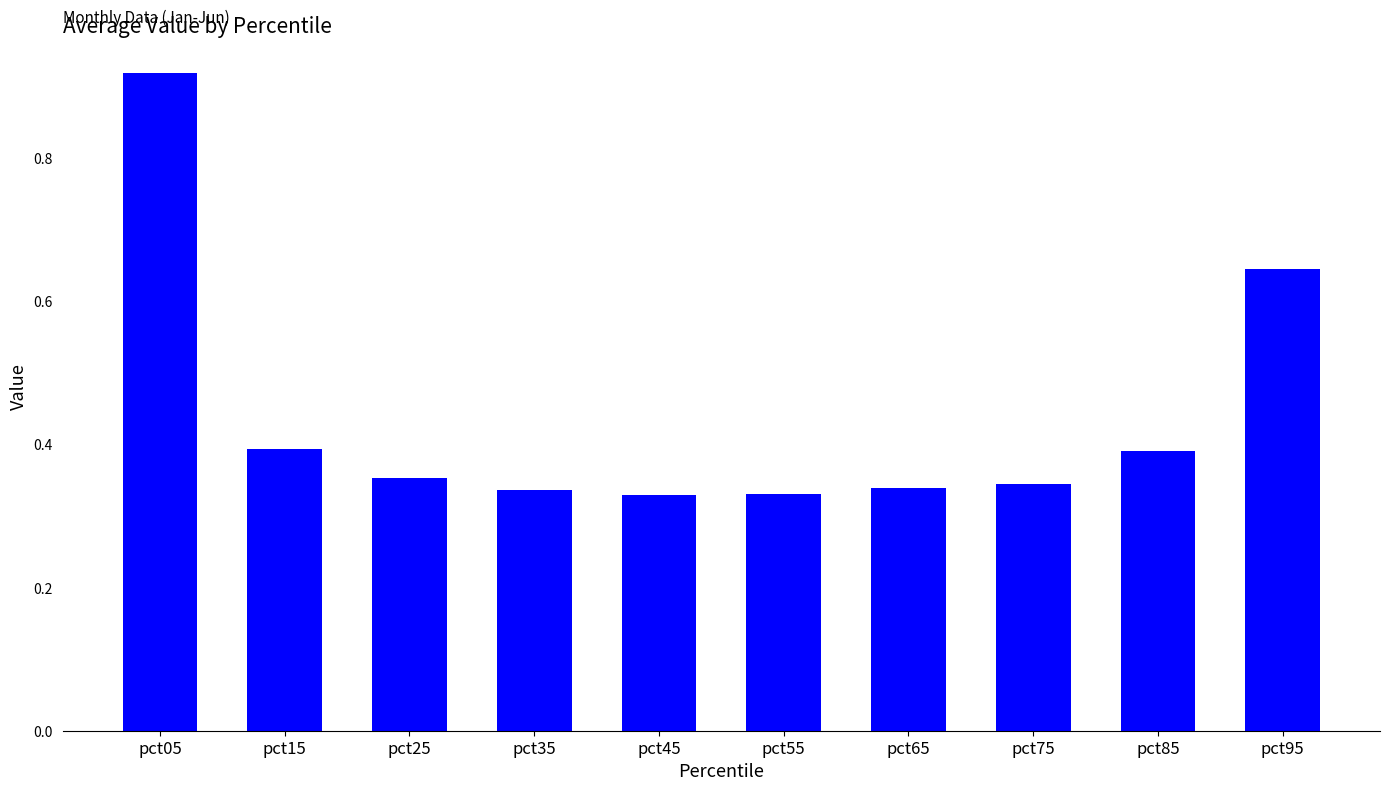

Are the bars grouped side by side (vs. stacked)?

No